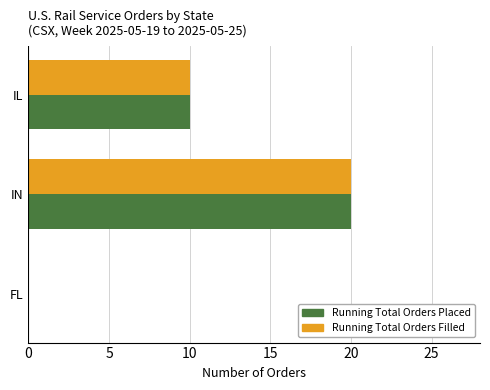

True or false: Running Total Orders Placed has a value of 0 at FL.

True